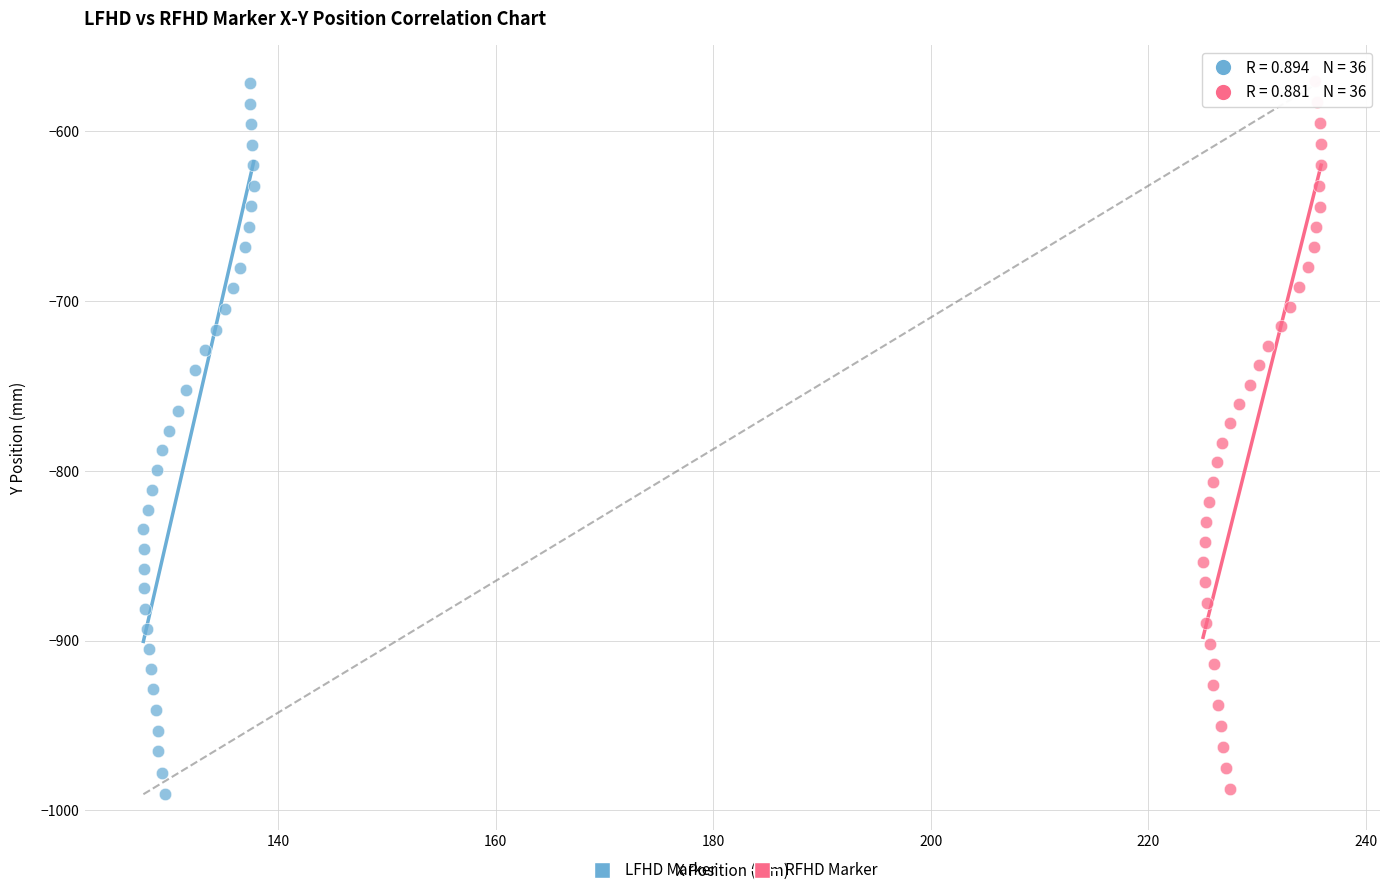

Which series has the largest Y range (max minus min)?

LFHD Marker